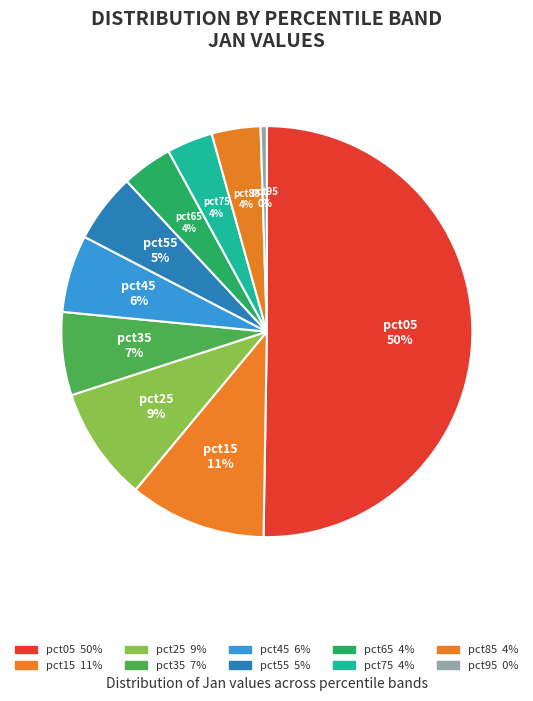

To the nearest percent, what is the combined percentage of pct25 and pct15?

20%